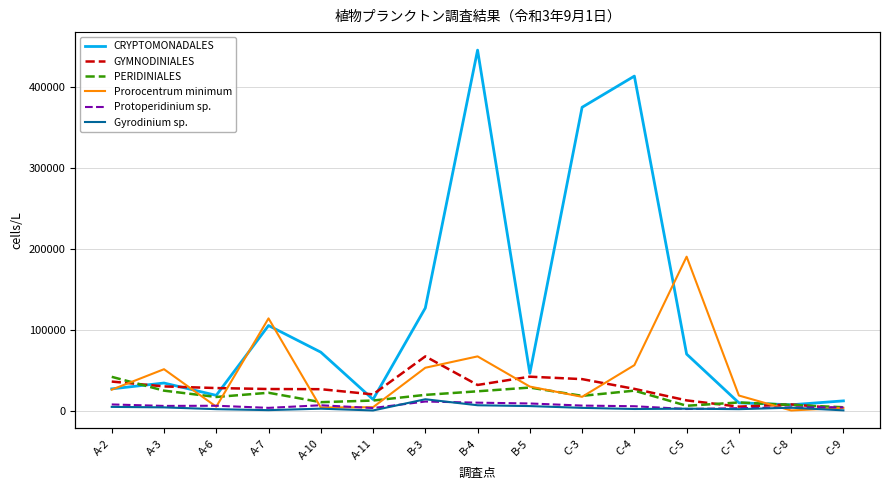

At B-3, list the series in order from largest to smallest.

CRYPTOMONADALES, GYMNODINIALES, Prorocentrum minimum, PERIDINIALES, Gyrodinium sp., Protoperidinium sp.